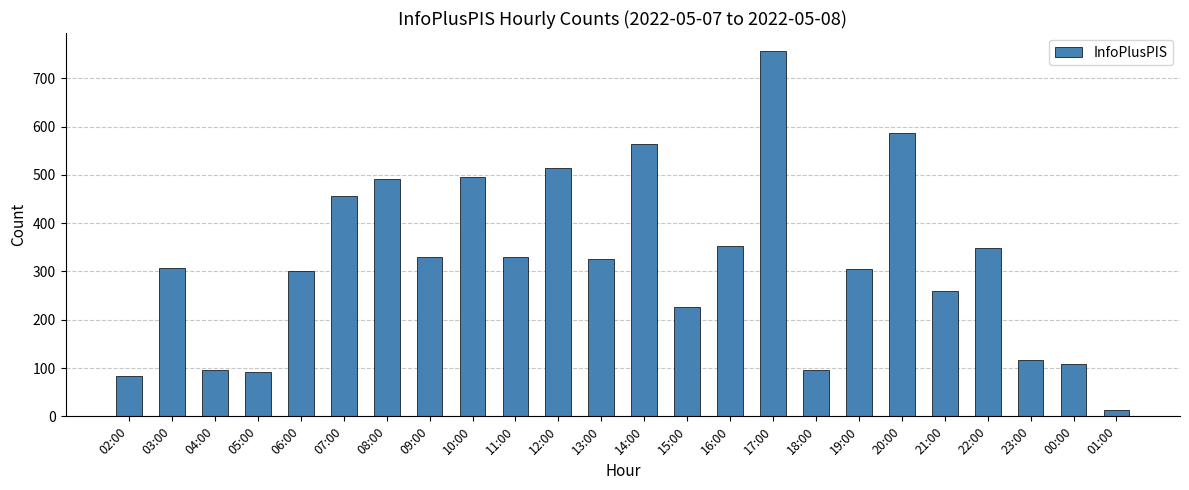

What is the difference between the second highest and minimum values?

573